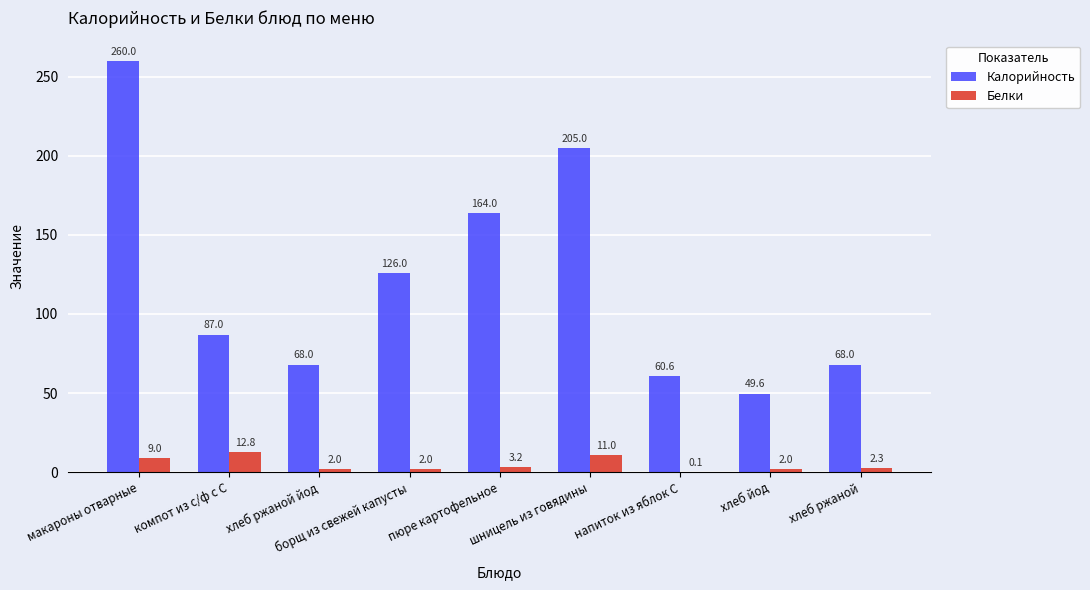

Between компот из с/ф с С and хлеб ржаной, which series saw the biggest shift?

Калорийность